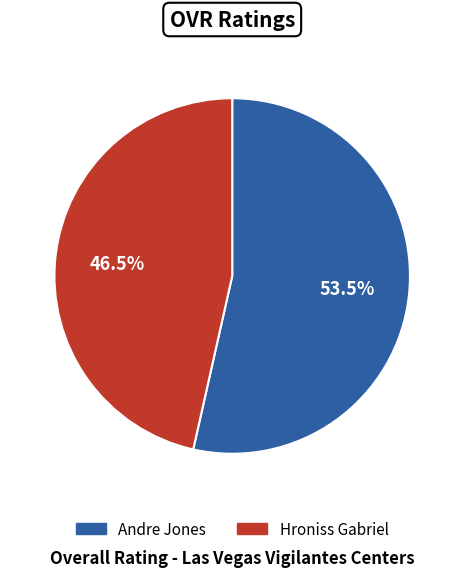

What is the smallest slice in the pie chart?

Hroniss Gabriel